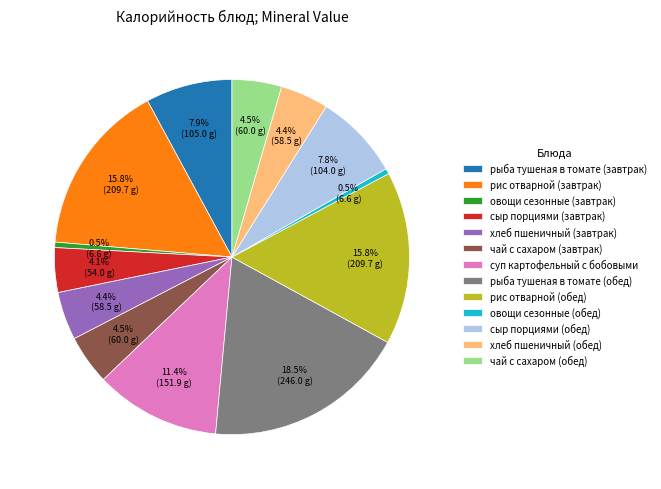

Does any single category account for the majority?

No